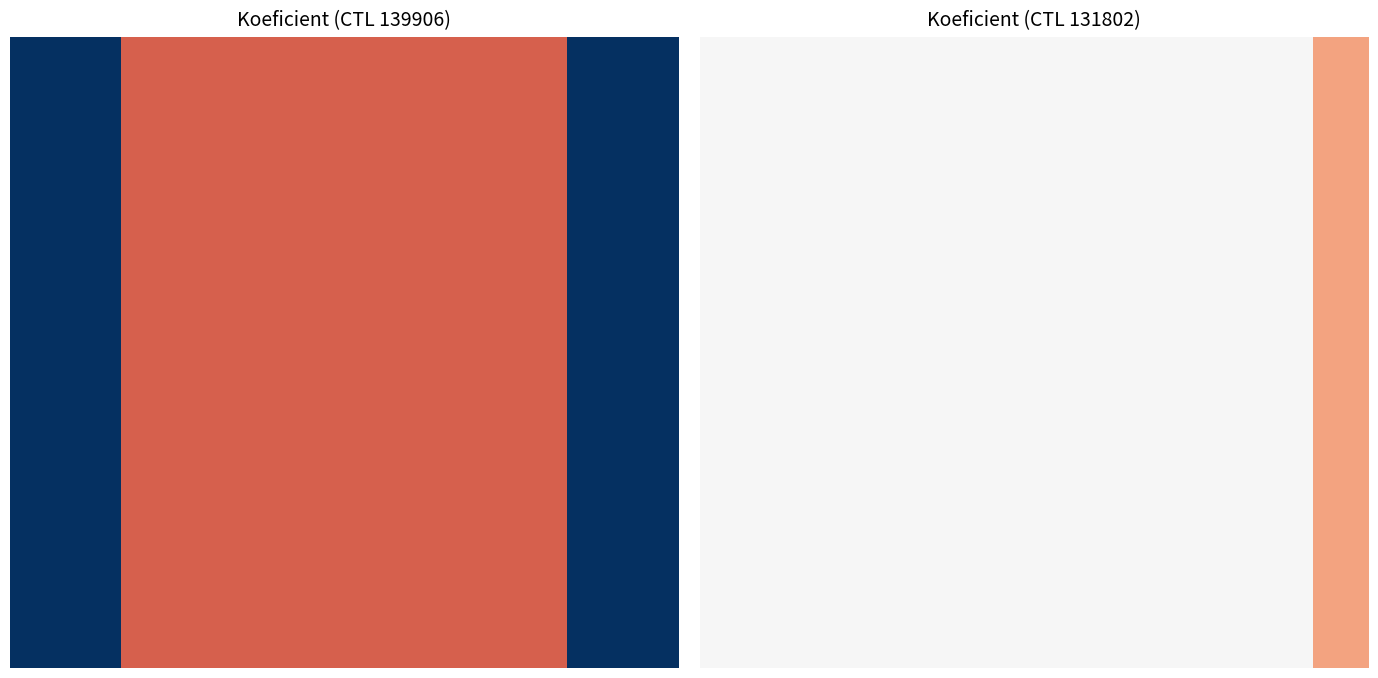

At how many categories does at least one series exceed 1?

12